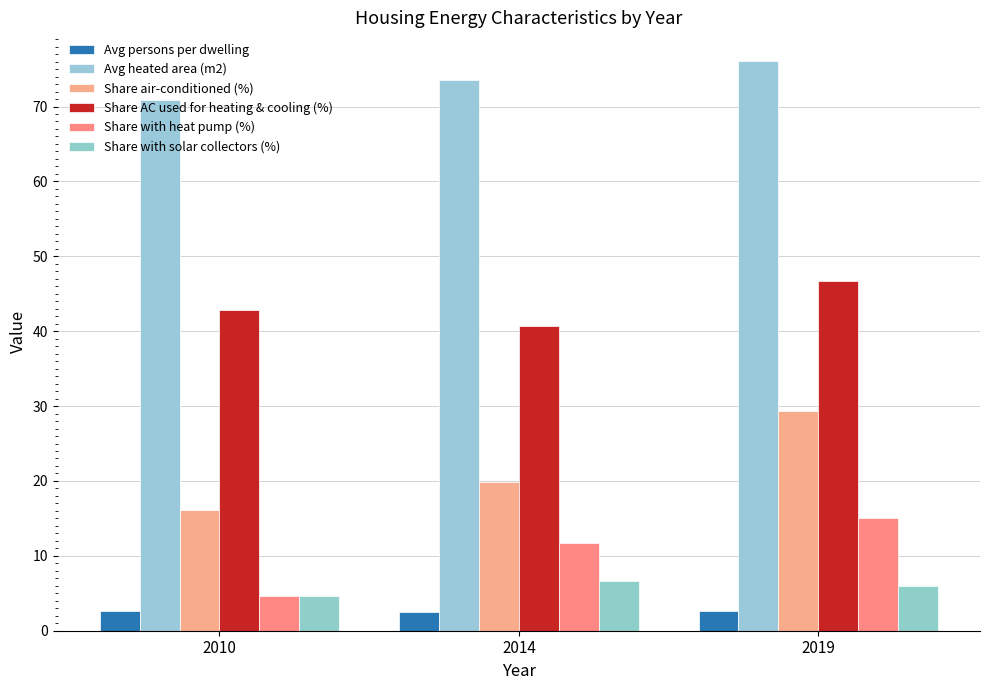

What is the difference between the Avg persons per dwelling values at 2019 and 2010?

0.1